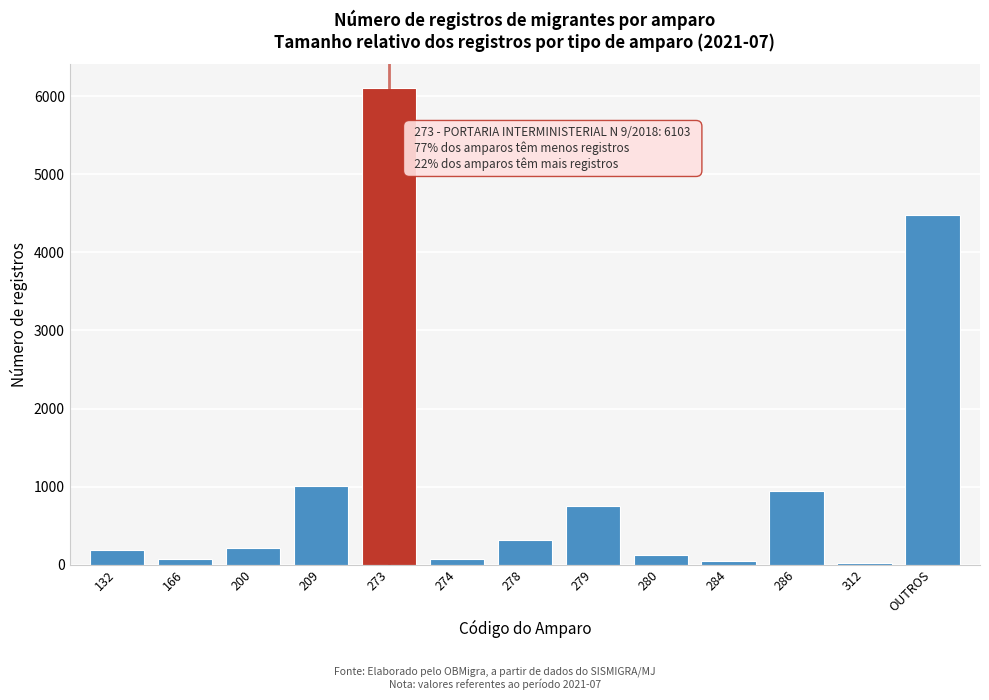

Which category has the highest value across all series?

273